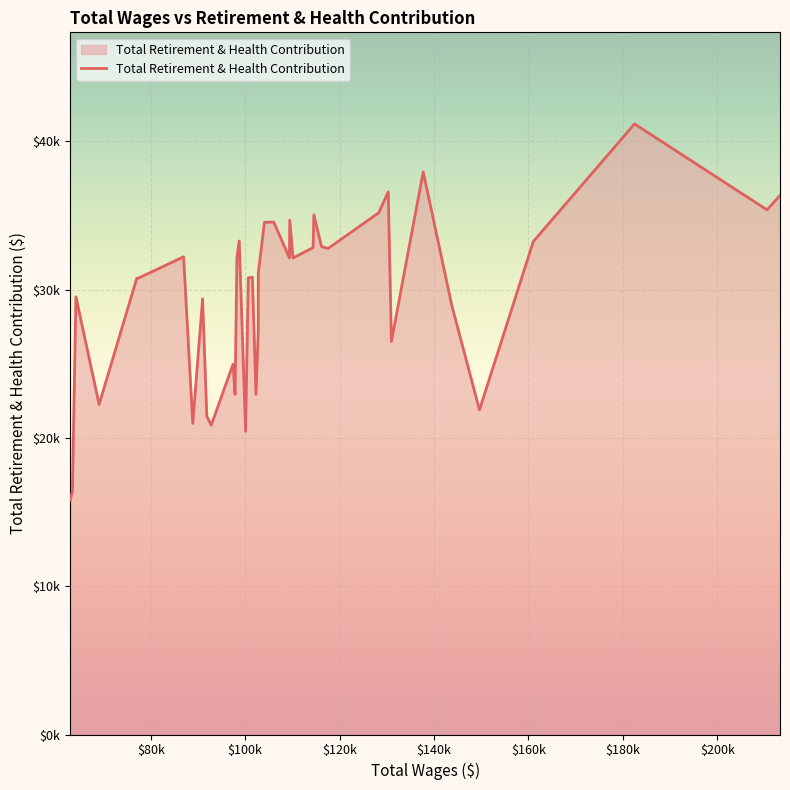

What is the greatest value displayed?

41185